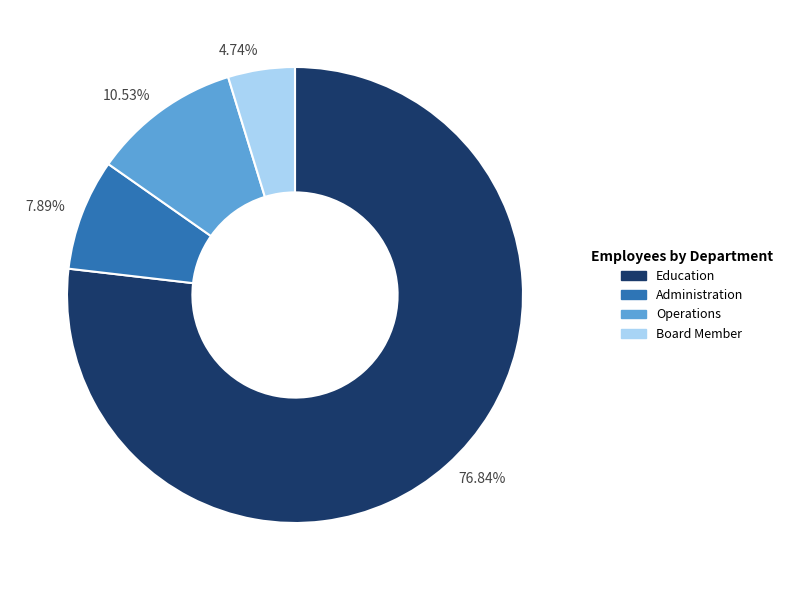

Between 7.89% and 76.84%, which is larger?

76.84%